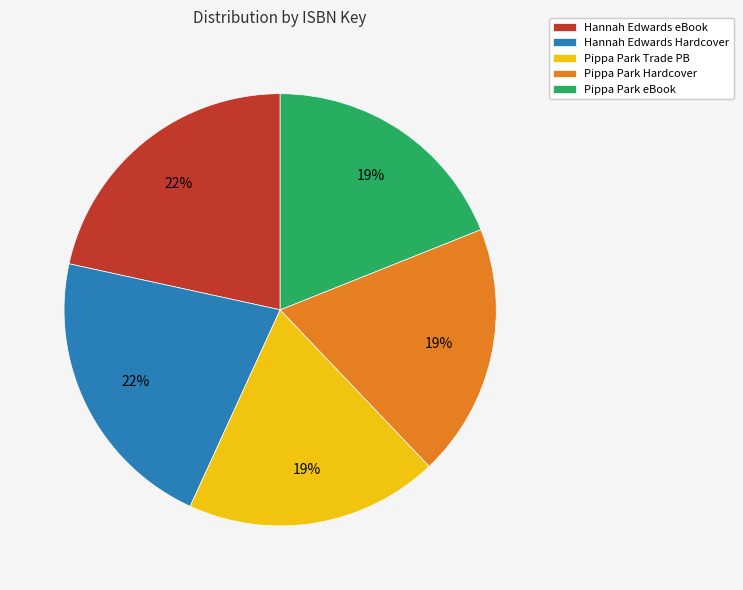

Is there any slice that represents more than half of the pie?

No